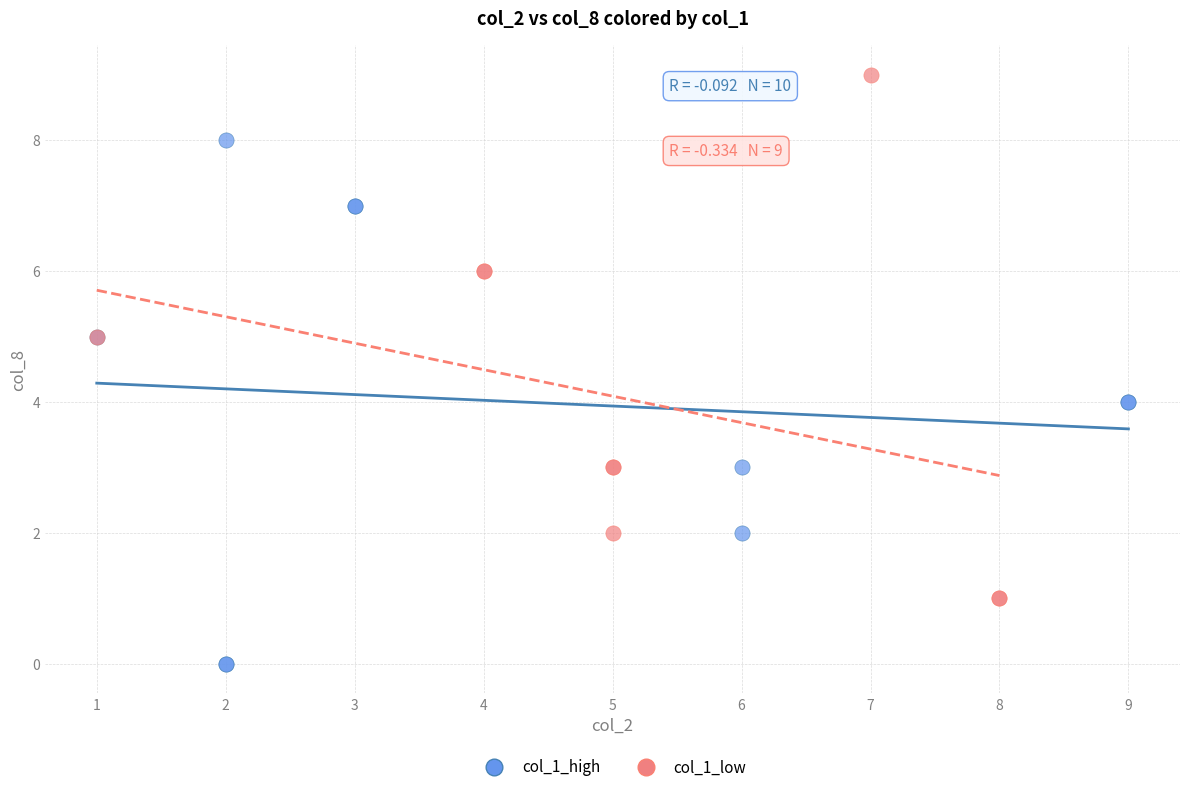

Which series reaches the maximum Y coordinate?

col_1_low